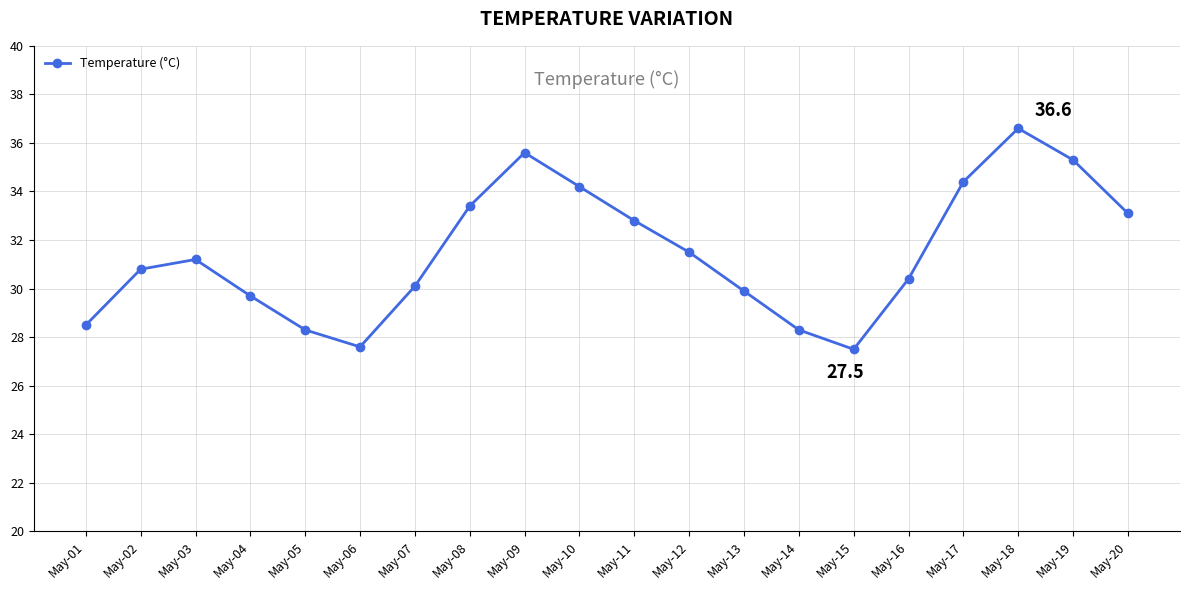

What is the ratio of the value at May-04 to the value at May-16?

1.0